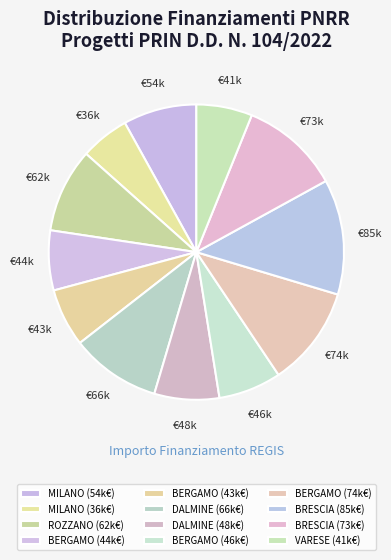

How many slices are in this pie chart?

12